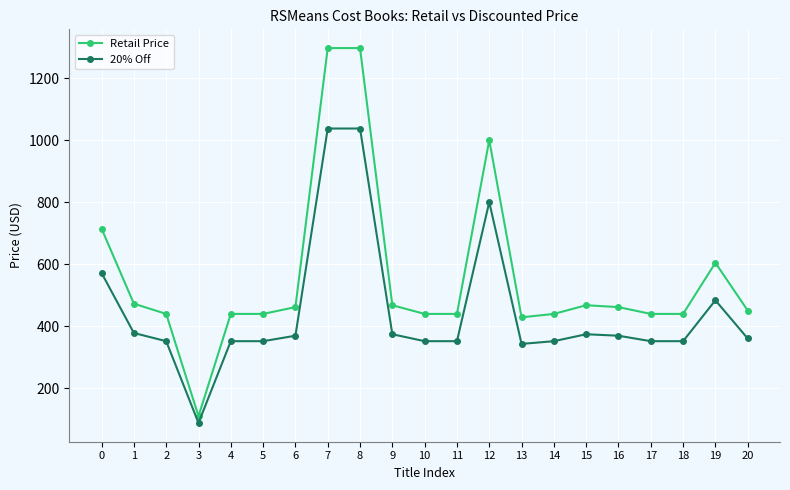

Does the chart have visible grid lines?

Yes